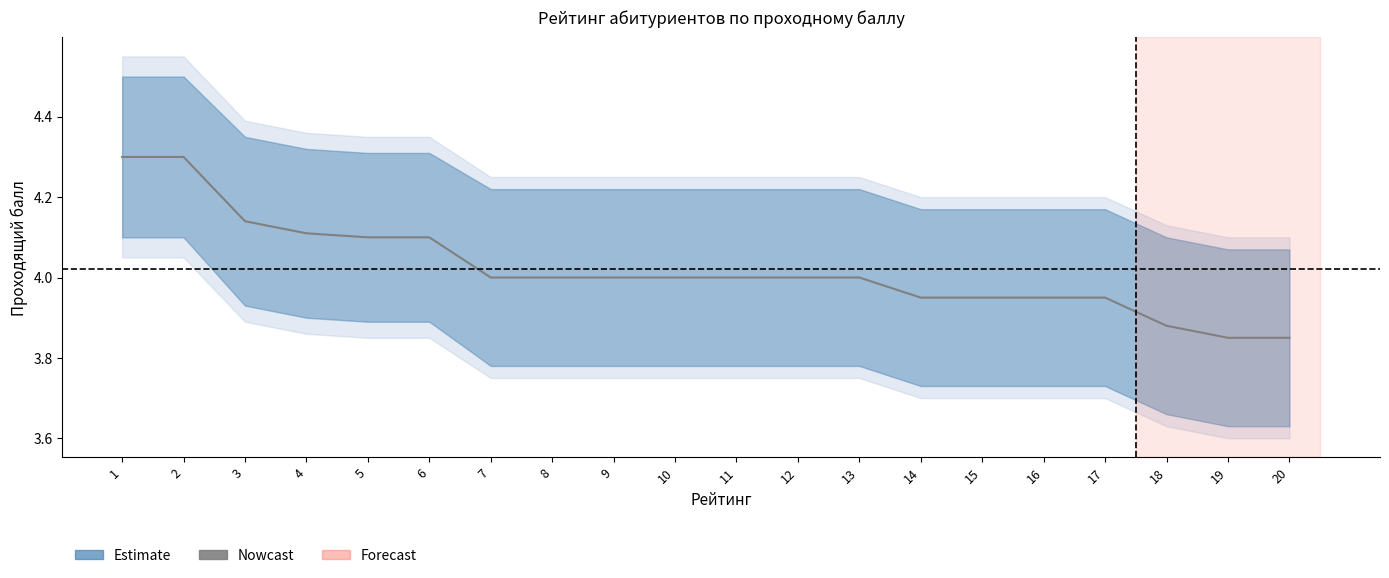

How many lines are shown in the chart?

1